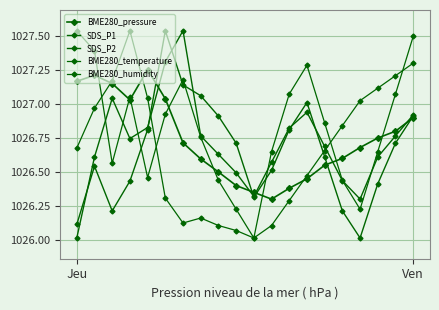

How many lines are shown in the chart?

5